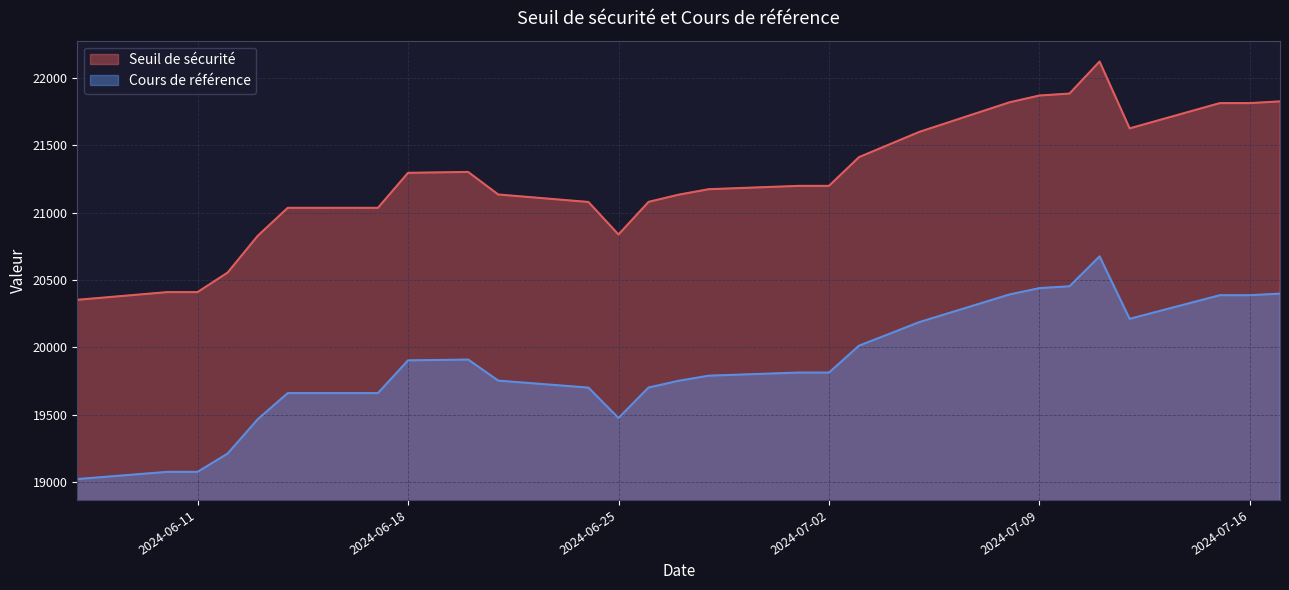

What is the total value across all series at 2024-07-11?

42798.0